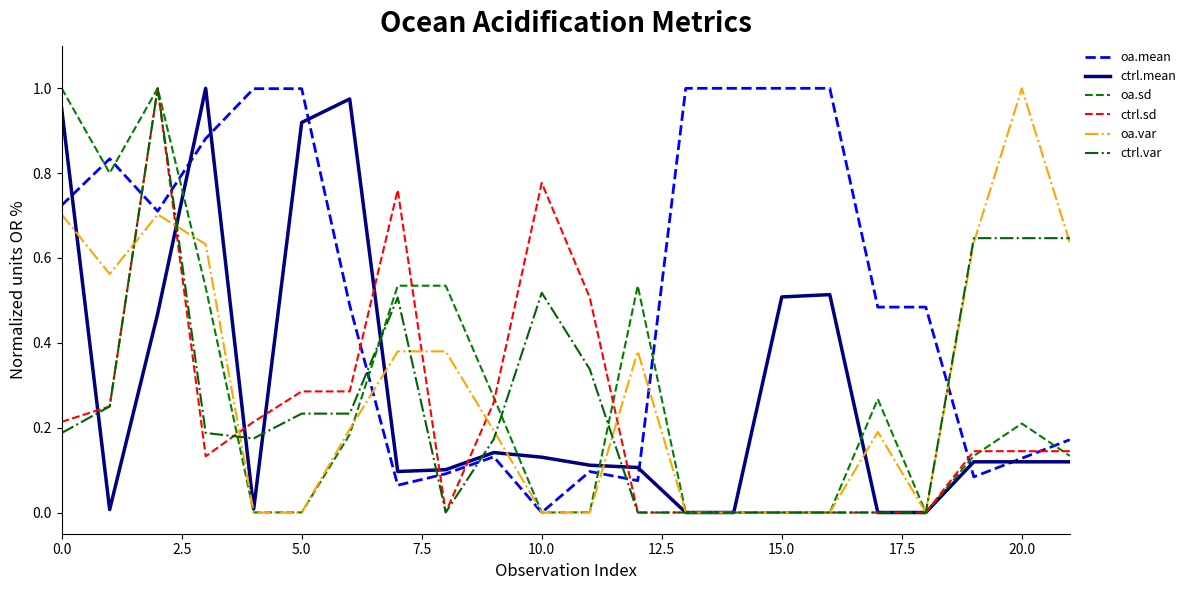

True or false: ctrl.sd and oa.mean cross at least once.

True